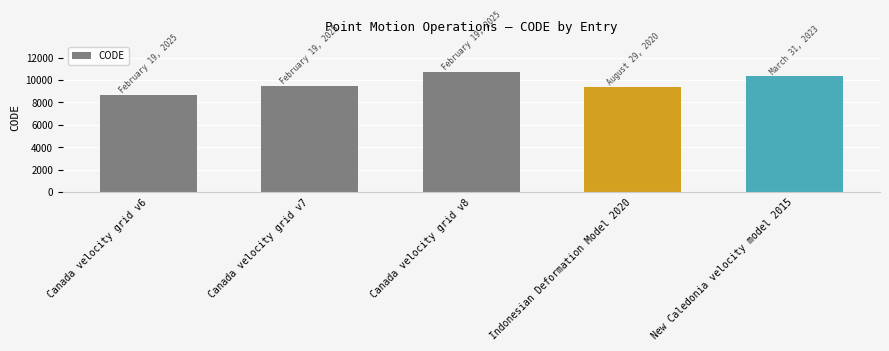

What is the average value?

9713